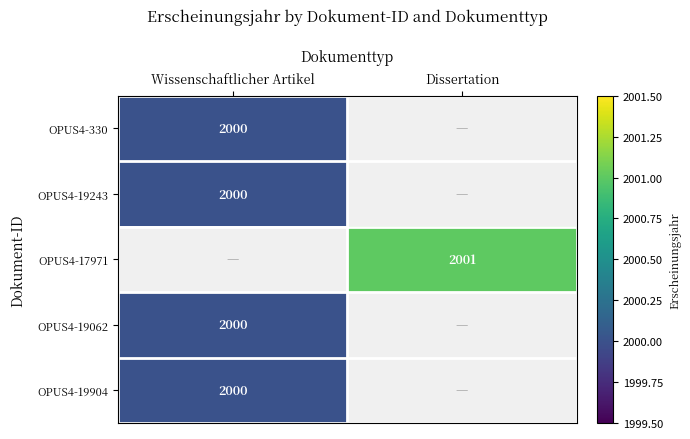

Which category has the highest value across all series?

Dissertation